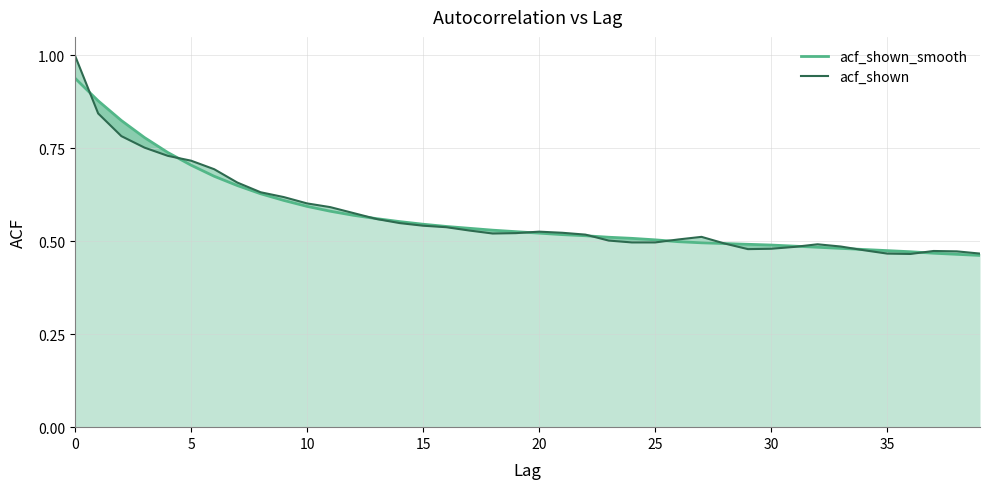

Where is acf_shown nearest to the value 0?

36